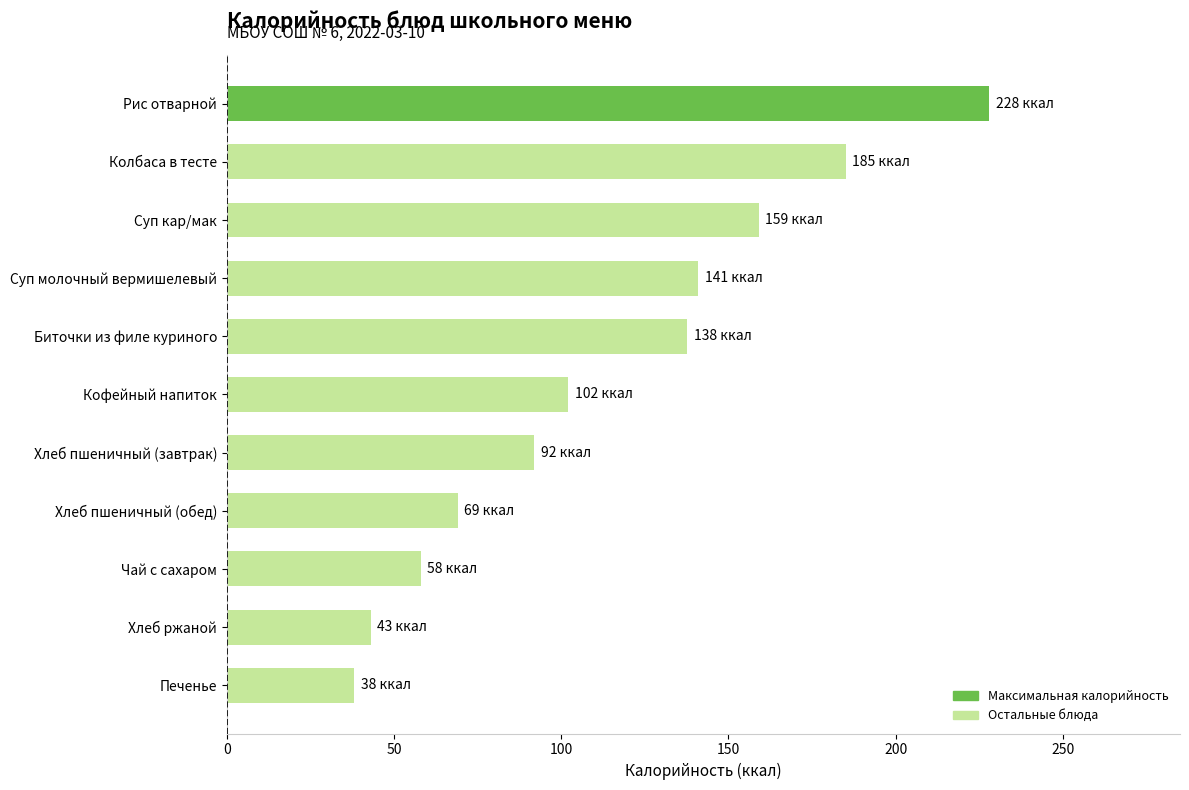

What is the average value?

113.9